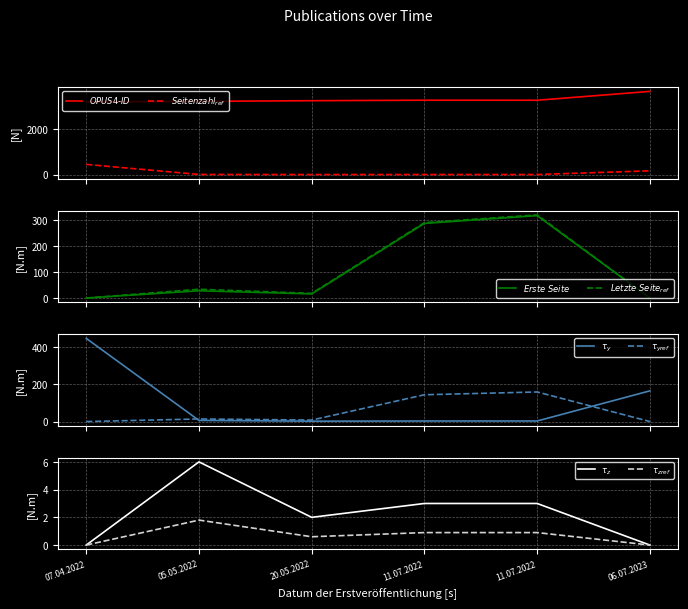

Rank the series at 07.04.2022 from lowest to highest value.

Erste Seite, Letzte Seite, Seitenzahl, OPUS4-ID